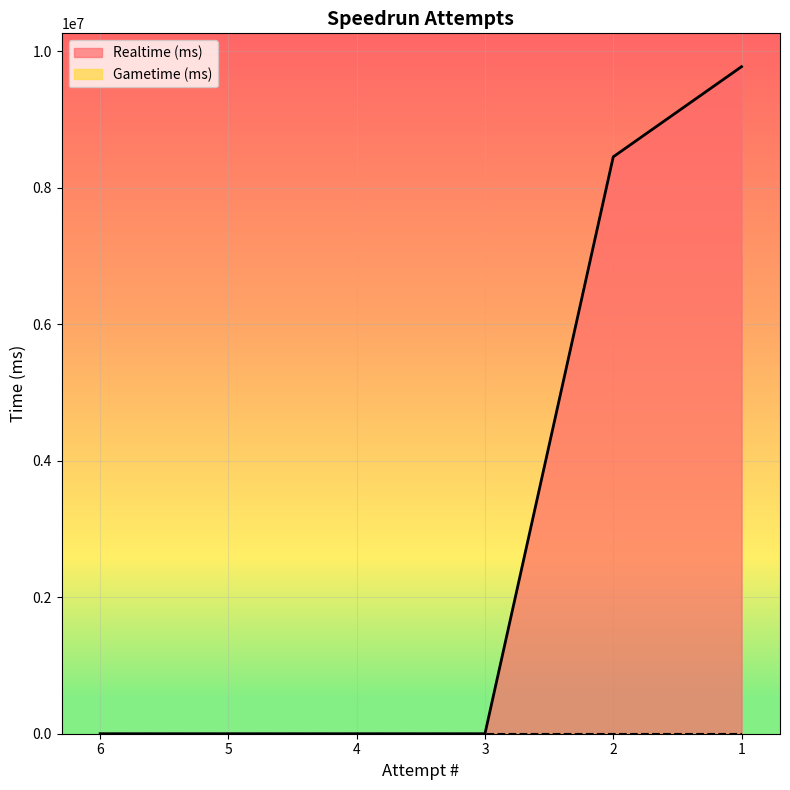

Which category has the lowest value across all series?

6